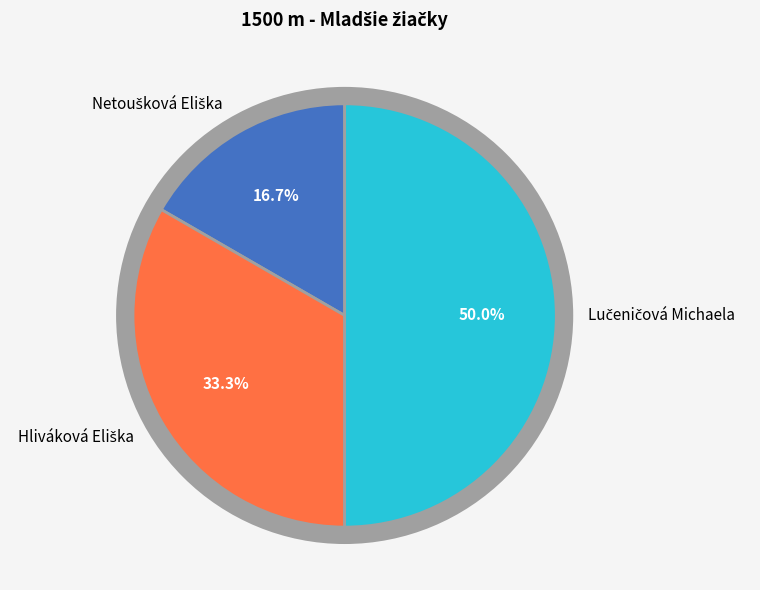

Is it true that Hliváková Eliška is 23% of the pie?

False